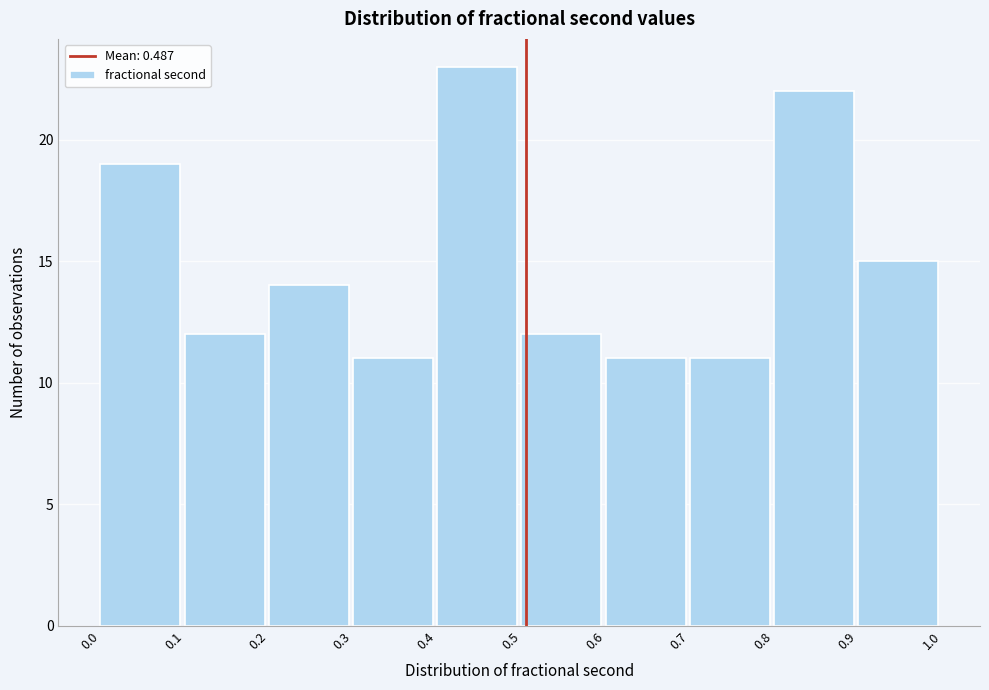

Reading left to right, extract all data points from this chart.

0.0=19	0.1=12	0.2=14	0.3=11	0.4=23	0.5=12	0.6=11	0.7=11	0.8=22	0.9=15